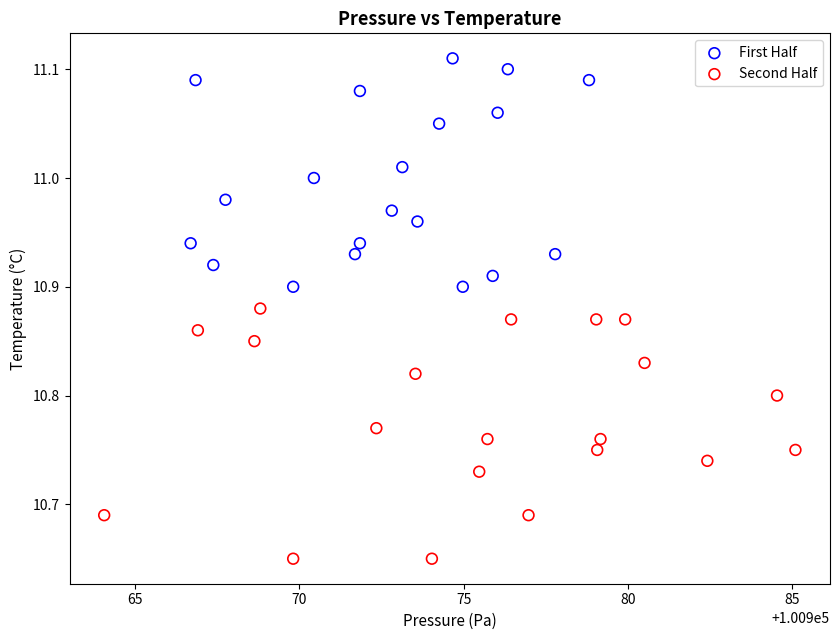

Which series contains the lowest Y value?

Second Half